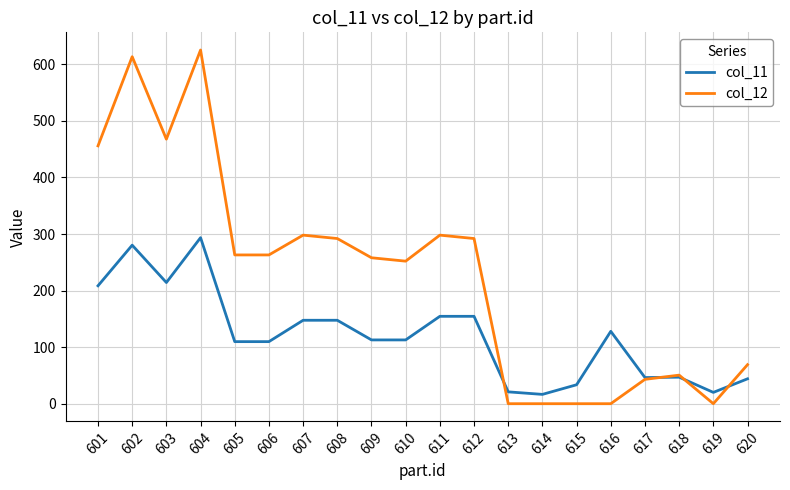

Where does the col_12 series first go above 263?

601